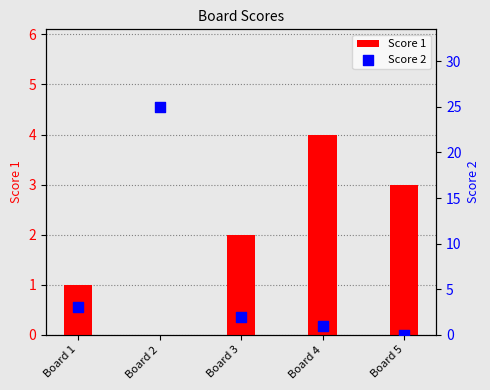

Which series contains the lowest Y value?

Score 1